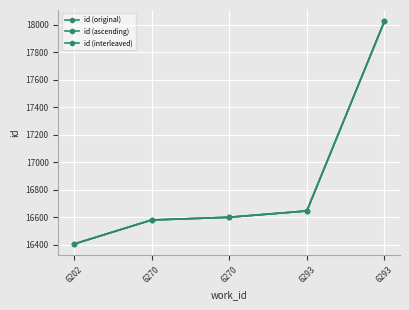

Does the chart have visible grid lines?

Yes